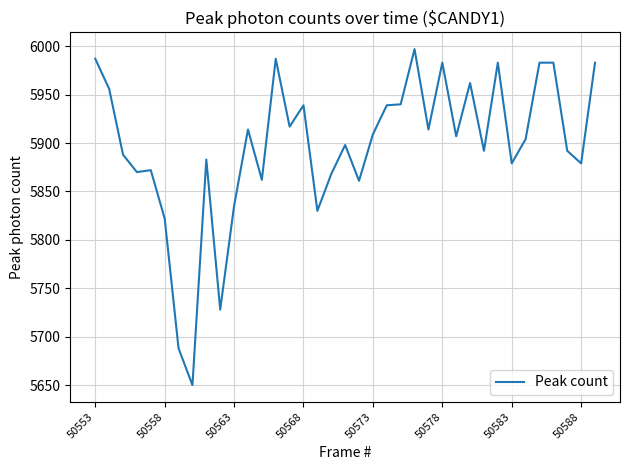

What is the minimum value shown in the chart?

5650